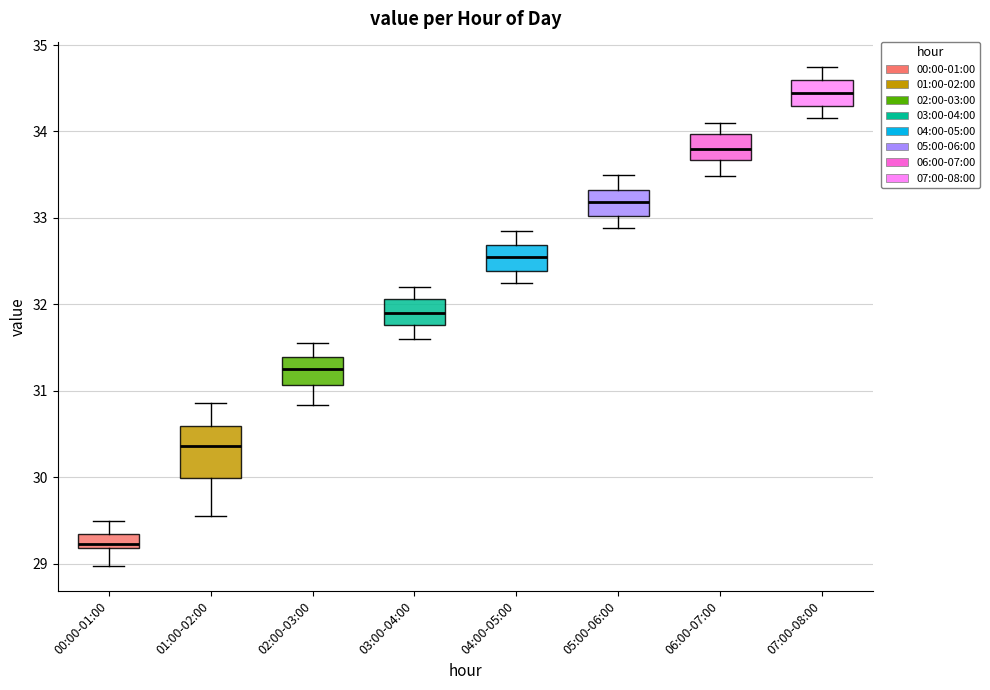

Reading left to right, transcribe this box plot: for each box, give where its median line is, the range the box spans, and where its two whiskers end, as read against the y-axis. The values are not printed on the chart, so give them approximately, as read against the axis.

00:00-01:00: median 29.2 (just above the box's lower edge), box 29.2 to 29.3, whiskers 29.0 to 29.5
01:00-02:00: median 30.4, box 30.0 to 30.6, whiskers 29.6 to 30.9
02:00-03:00: median 31.3, box 31.1 to 31.4, whiskers 30.8 to 31.6
03:00-04:00: median 31.9, box 31.8 to 32.1, whiskers 31.6 to 32.2
04:00-05:00: median 32.6, box 32.4 to 32.7, whiskers 32.3 to 32.9
05:00-06:00: median 33.2, box 33.0 to 33.3, whiskers 32.9 to 33.5
06:00-07:00: median 33.8, box 33.7 to 34.0, whiskers 33.5 to 34.1
07:00-08:00: median 34.5, box 34.3 to 34.6, whiskers 34.2 to 34.8